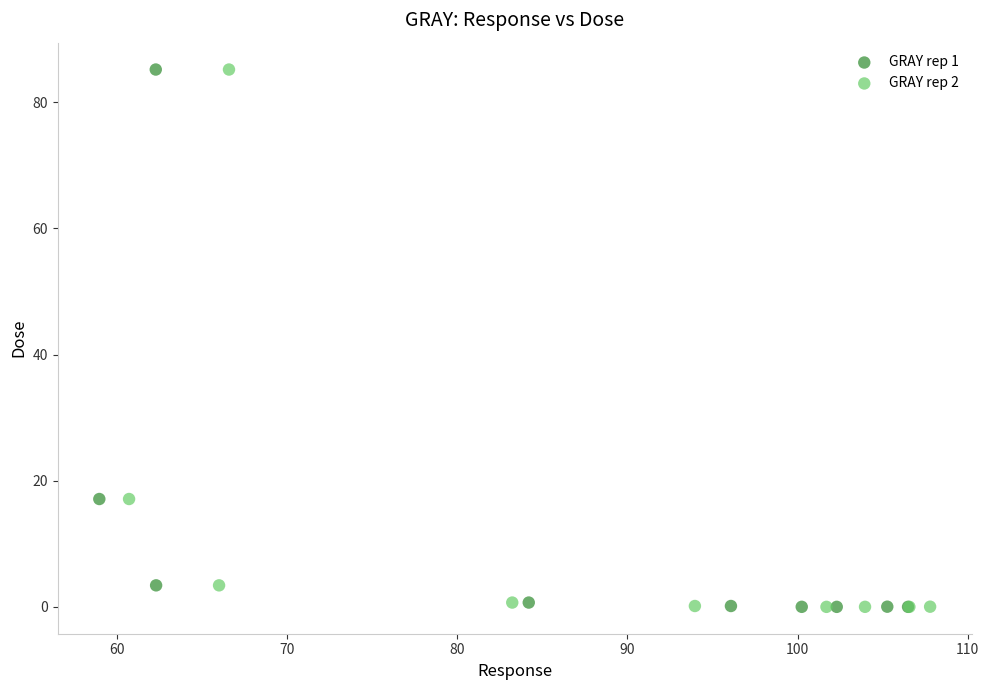

What are all the series names shown in the legend?

GRAY rep 1, GRAY rep 2